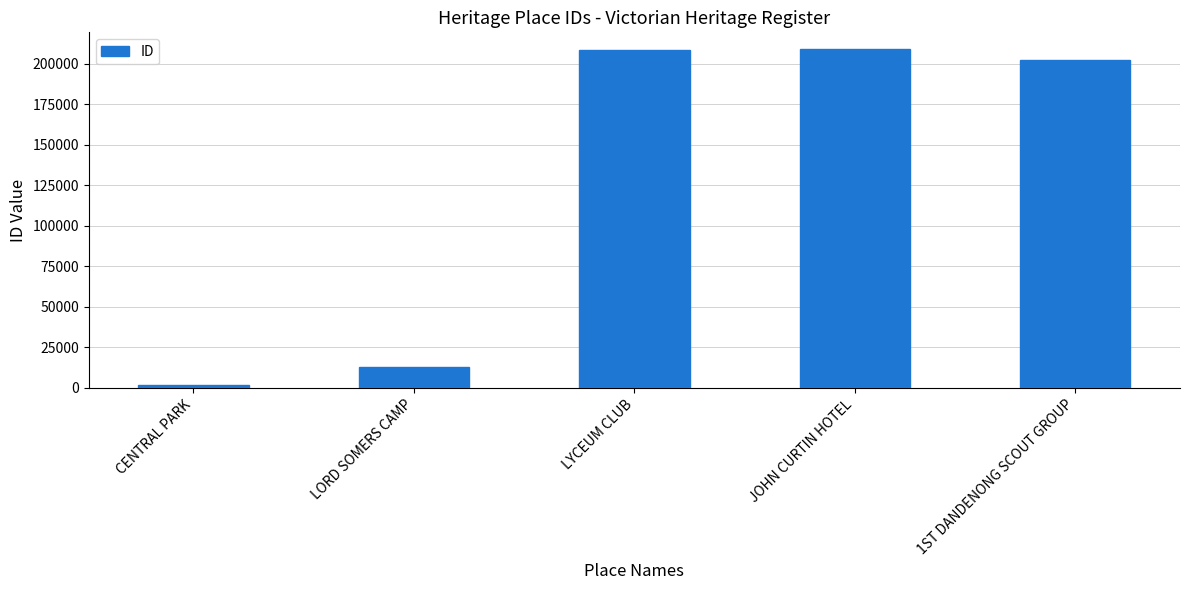

Which category has the lowest value across all series?

CENTRAL PARK